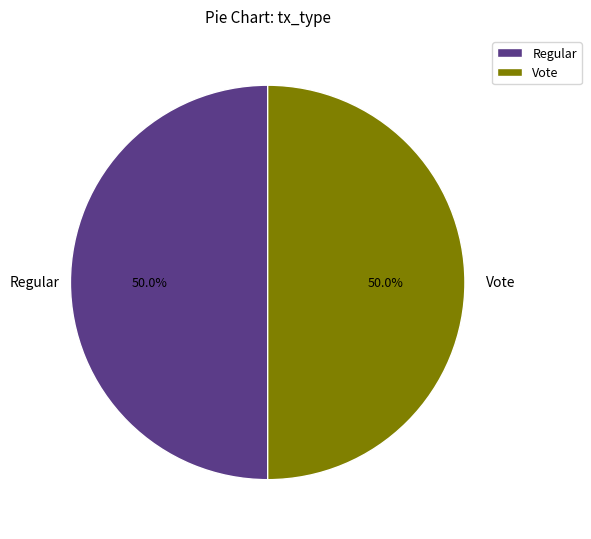

To the nearest percent, what is the average slice percentage?

50%